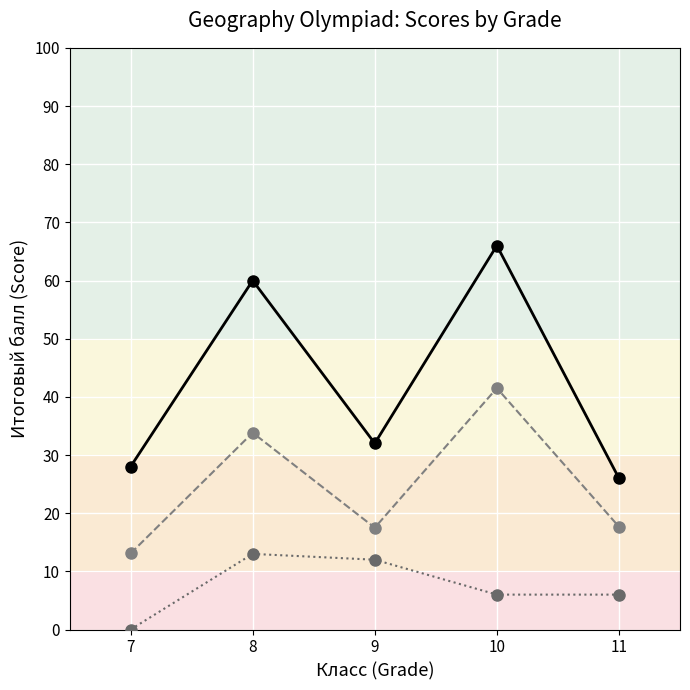

Count the number of data series in this chart.

3